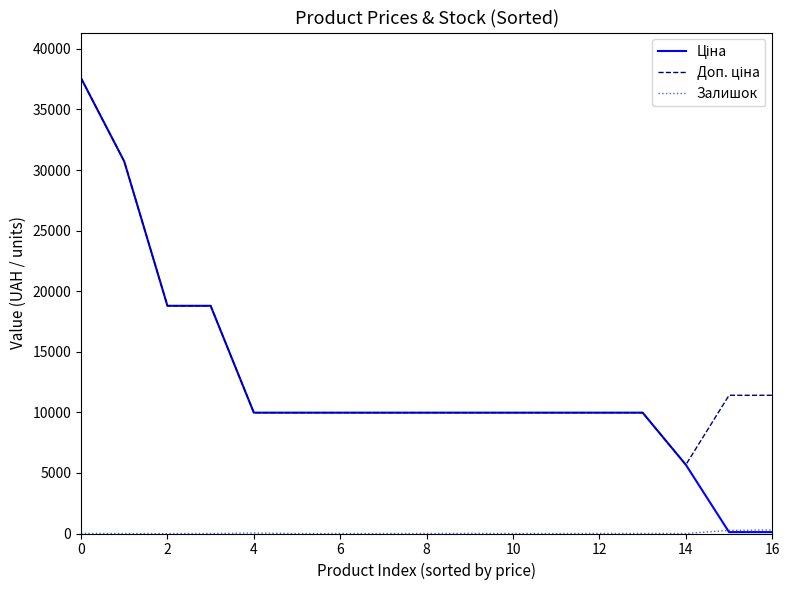

How many categories are shown in the chart?

17